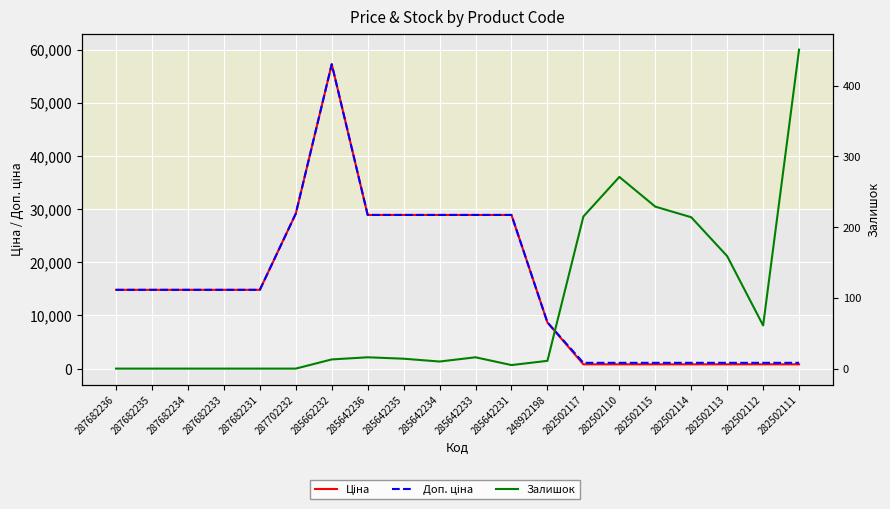

Is this an area chart (filled region under the line)?

No